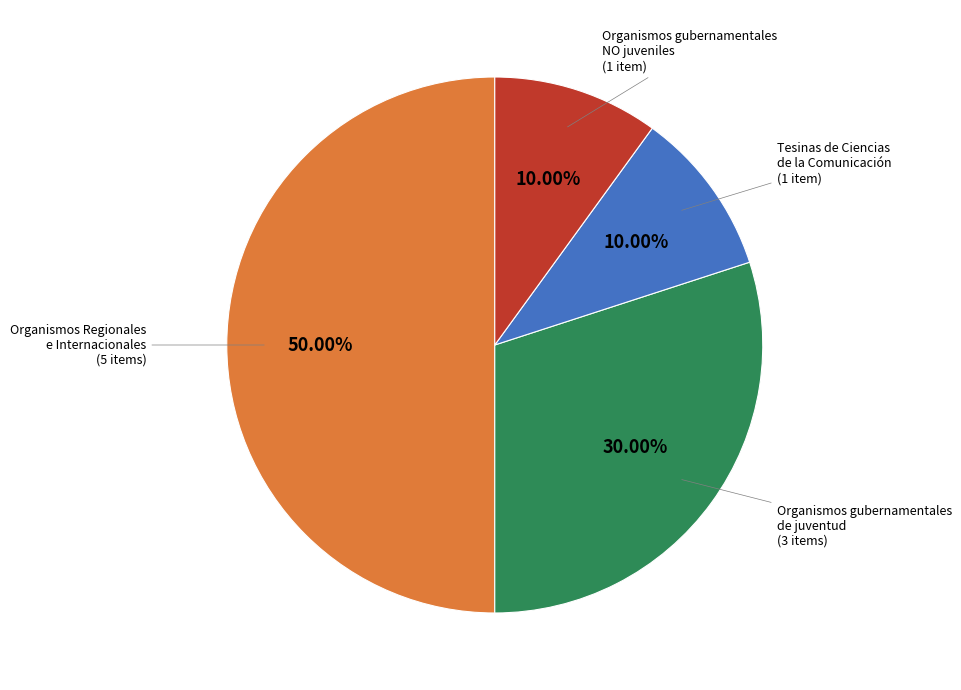

To the nearest percent, what is the difference between the largest and smallest slice percentages?

40%